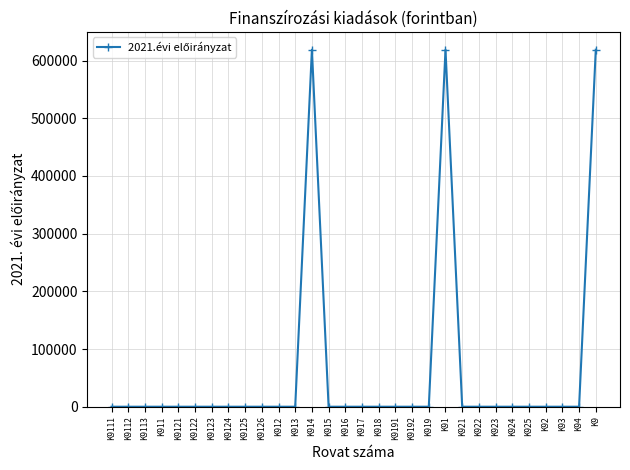

What is the average value?

61895